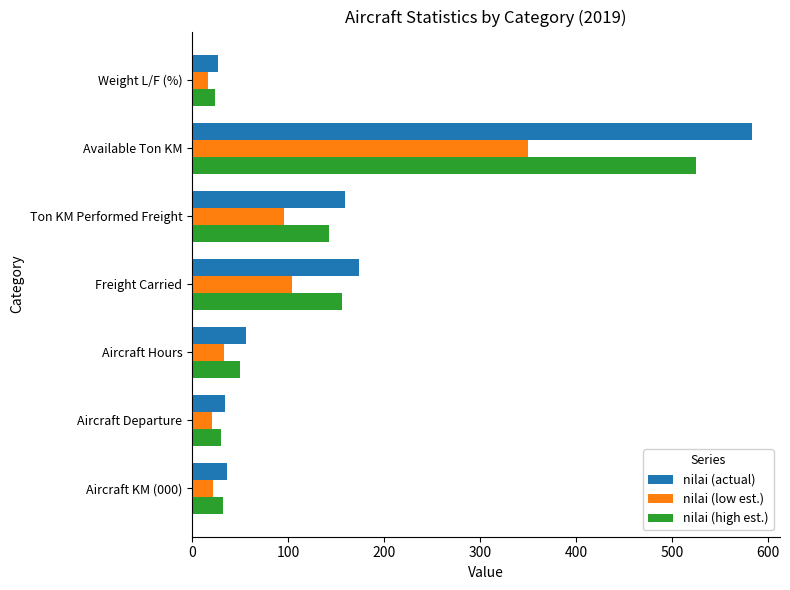

The nilai (low est.) series shows 33.6 at Aircraft Hours. True or false?

True